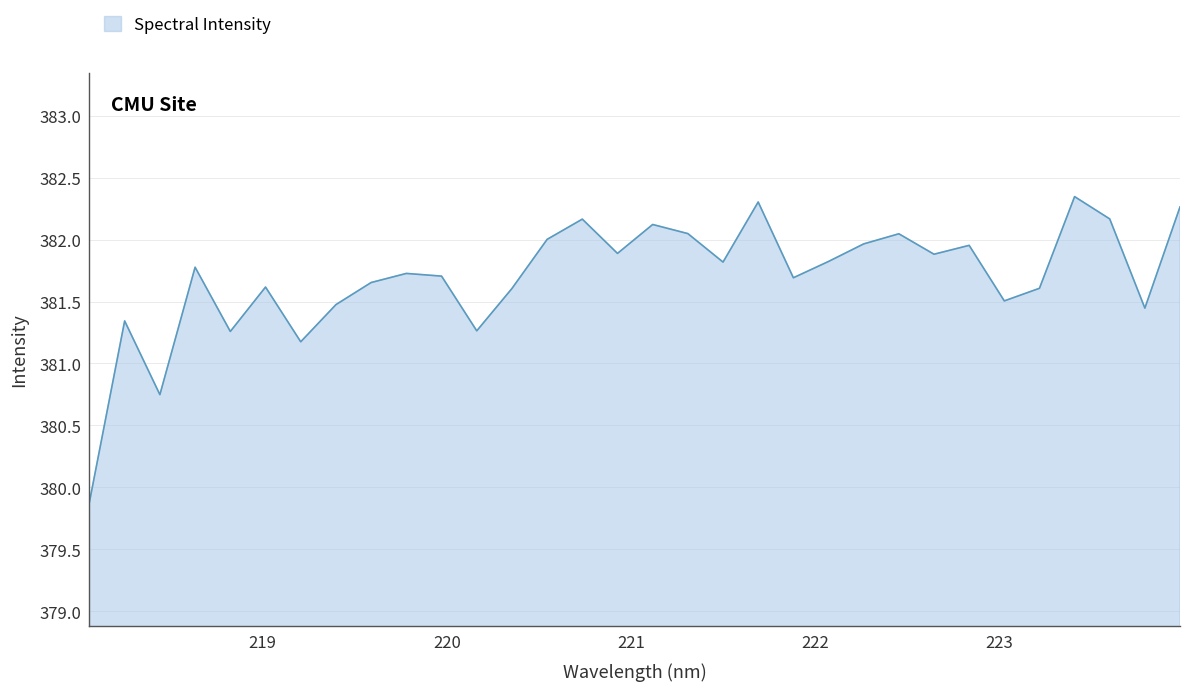

What is the difference between the maximum and minimum values?

2.5